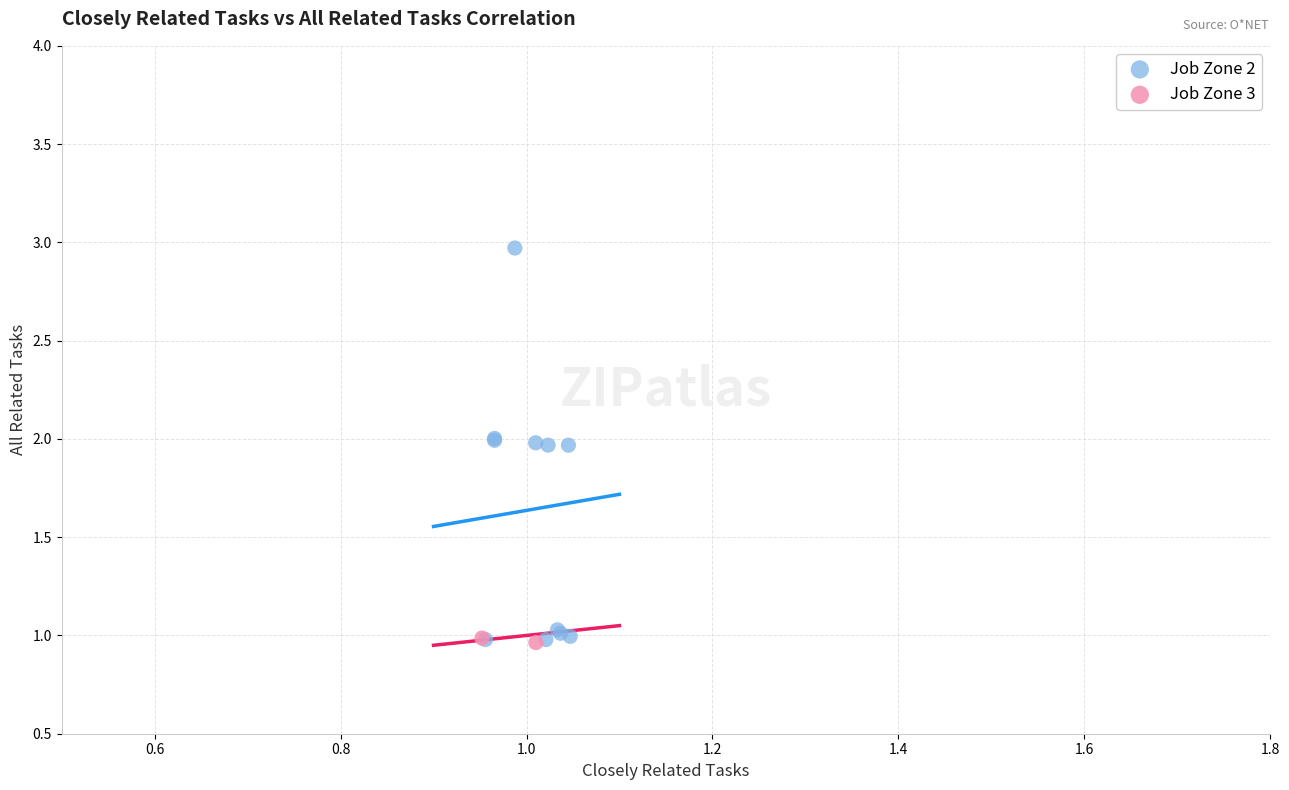

What are all the series names shown in the legend?

Job Zone 2, Job Zone 3